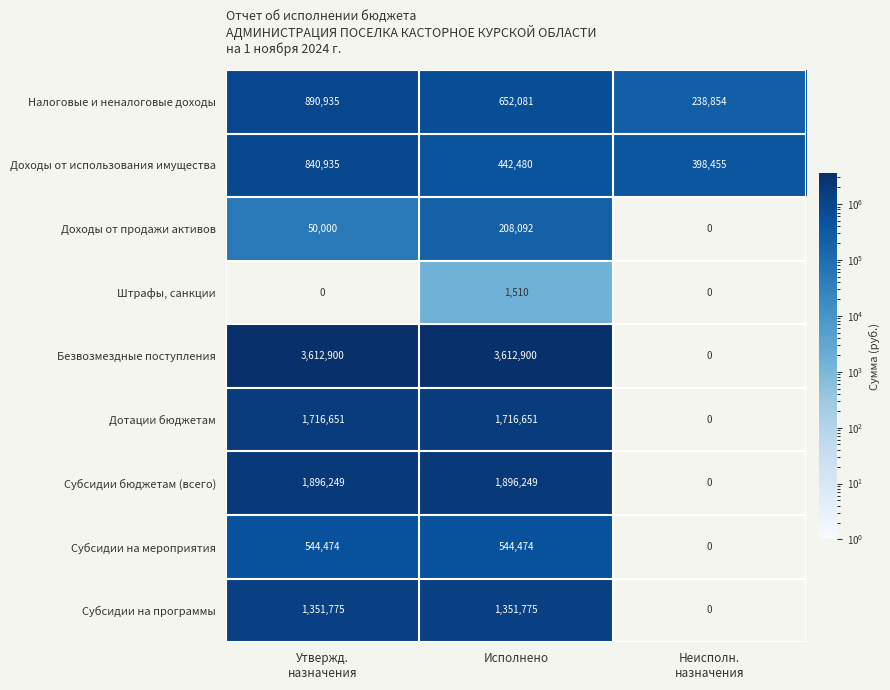

How many categories are shown in the chart?

3